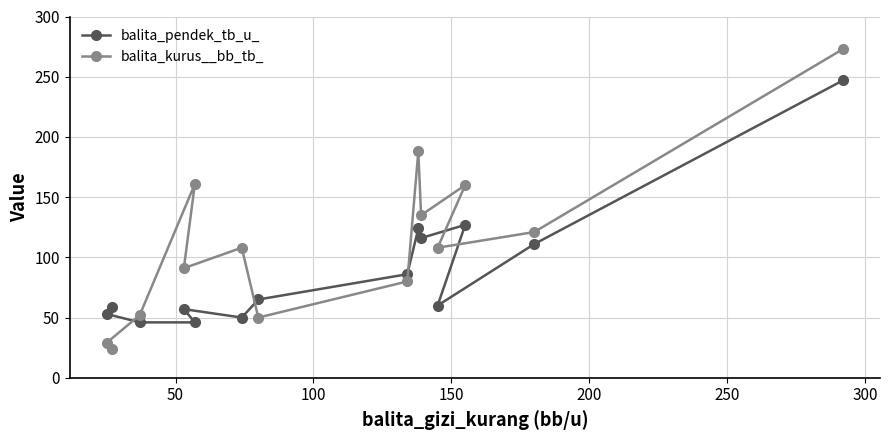

What is the average value of the balita_pendek_tb_u_ series?

89